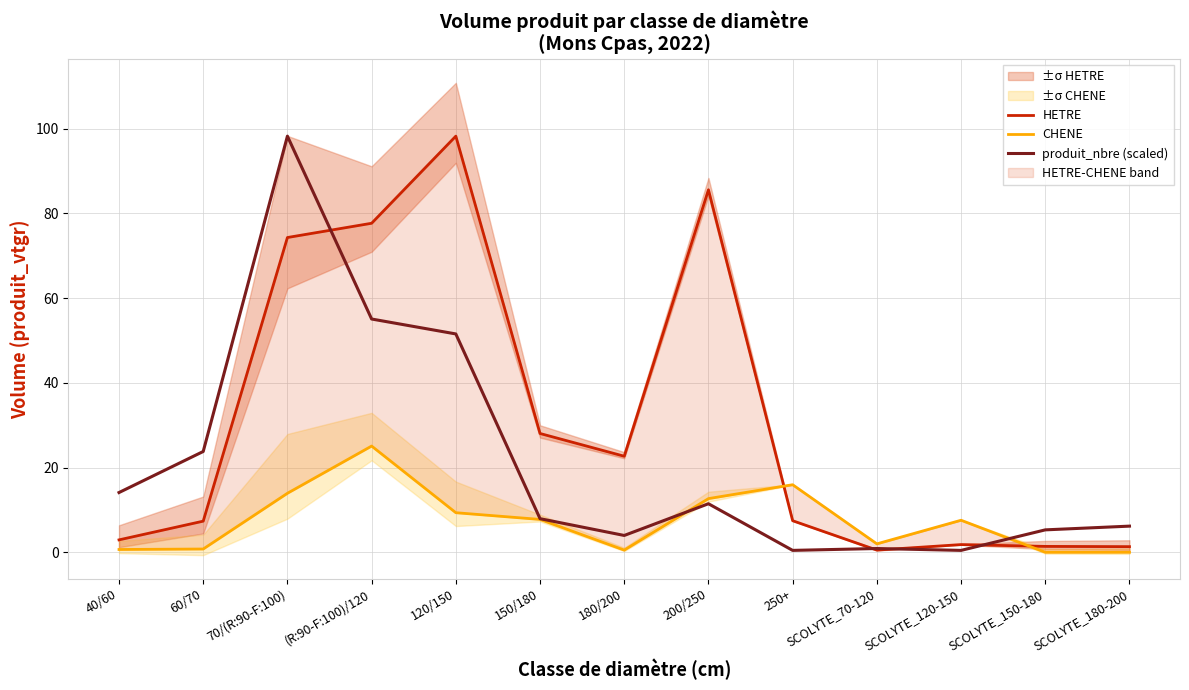

Reading left to right, list all the values displayed in this chart.

HETRE: 2.9	7.3	74.3	77.7	98.2	28.0	22.7	85.6	7.4	0.5	1.8	1.4	1.3
CHENE: 0.7	0.8	13.9	25.1	9.3	7.8	0.5	12.7	15.9	2.0	7.6	0.0	0.0
produit_nbre (scaled): 14.1	23.8	98.2	55.1	51.5	7.9	4.0	11.5	0.4	0.9	0.4	5.3	6.2